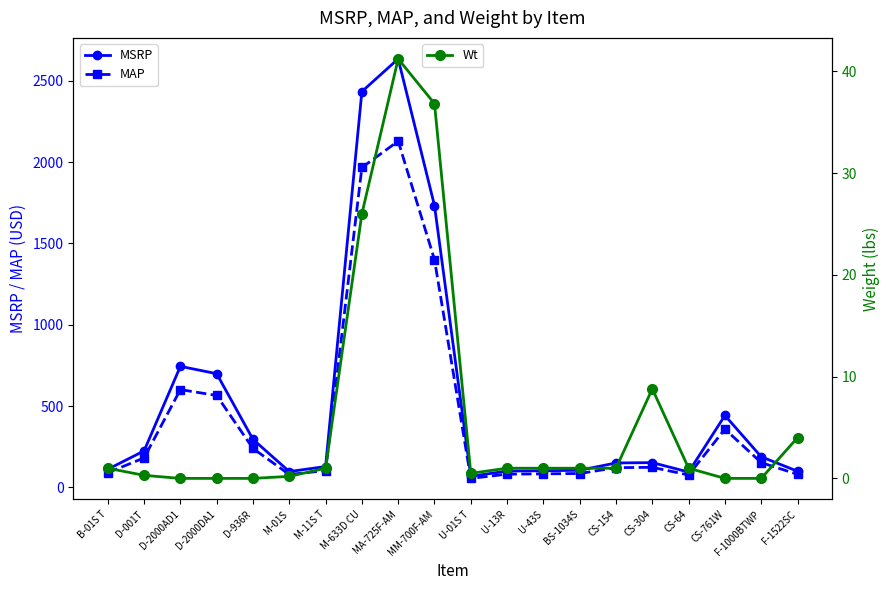

Reading left to right, list all the values displayed in this chart.

MSRP: B-01S T=111.0	D-001T=224.0	D-2000AD1=744.0	D-2000DA1=699.0	D-936R=295.0	M-01S=97.0	M-11S T=128.0	M-633D CU=2434.0	MA-725F-AM=2635.0	MM-700F-AM=1733.0	U-01S T=68.0	U-13R=100.0	U-43S=102.0	BS-1034S=105.0	CS-154=150.0	CS-304=152.0	CS-64=94.0	CS-761W=442.0	F-1000BTWP=188.0	F-1522SC=99.0
MAP: B-01S T=90.0	D-001T=181.0	D-2000AD1=601.0	D-2000DA1=565.0	D-936R=239.0	M-01S=79.0	M-11S T=103.0	M-633D CU=1967.0	MA-725F-AM=2129.0	MM-700F-AM=1400.0	U-01S T=55.0	U-13R=81.0	U-43S=83.0	BS-1034S=85.0	CS-154=121.0	CS-304=123.0	CS-64=76.0	CS-761W=358.0	F-1000BTWP=152.0	F-1522SC=80.0
Wt: B-01S T=1.0	D-001T=0.3	D-2000AD1=0.0	D-2000DA1=0.0	D-936R=0.0	M-01S=0.2	M-11S T=1.0	M-633D CU=26.0	MA-725F-AM=41.2	MM-700F-AM=36.8	U-01S T=0.5	U-13R=1.0	U-43S=1.0	BS-1034S=1.0	CS-154=1.0	CS-304=8.8	CS-64=1.0	CS-761W=0.0	F-1000BTWP=0.0	F-1522SC=4.0